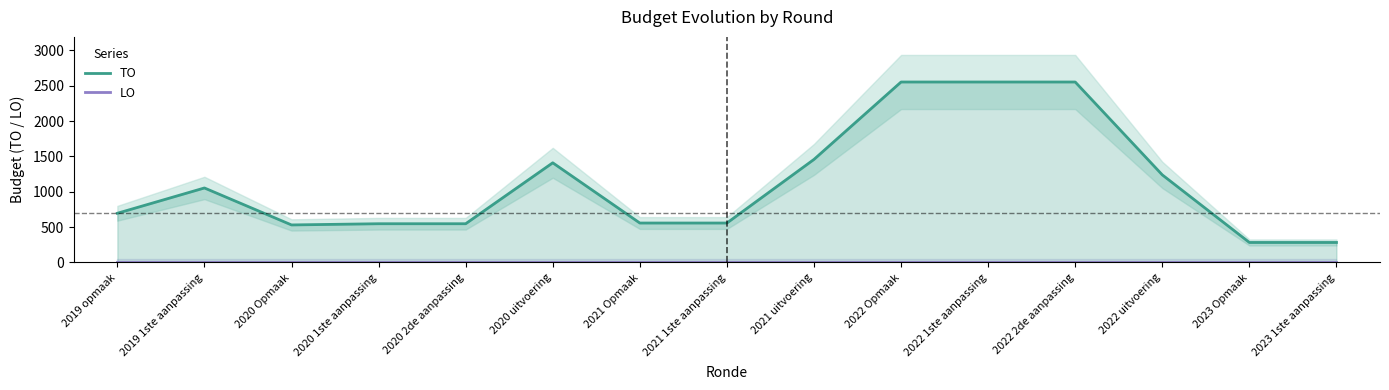

The value of TO at 2022 2de aanpassing is 2553. True or false?

True